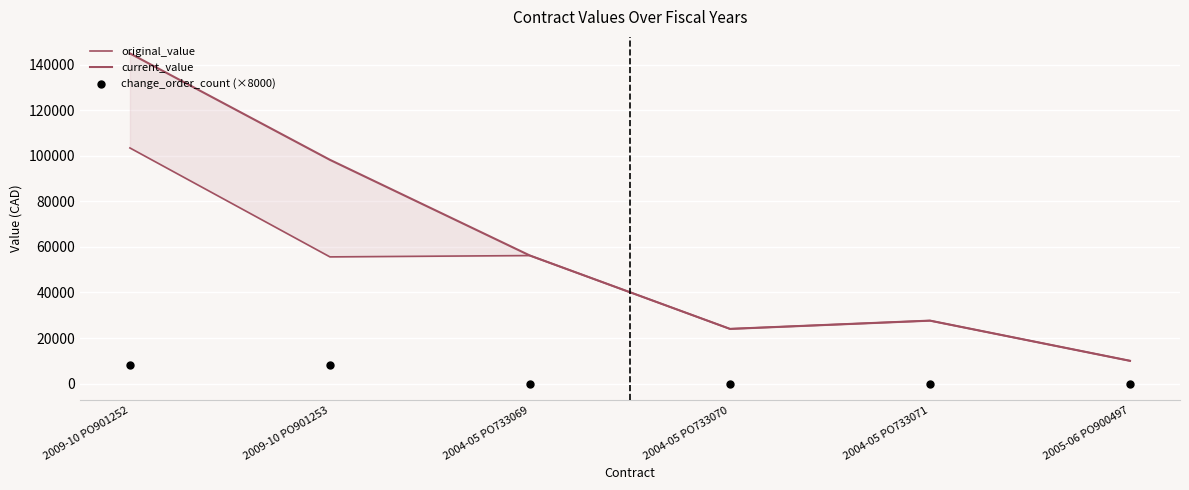

What is the total value across all series at 2004-05 PO733070?

48018.9